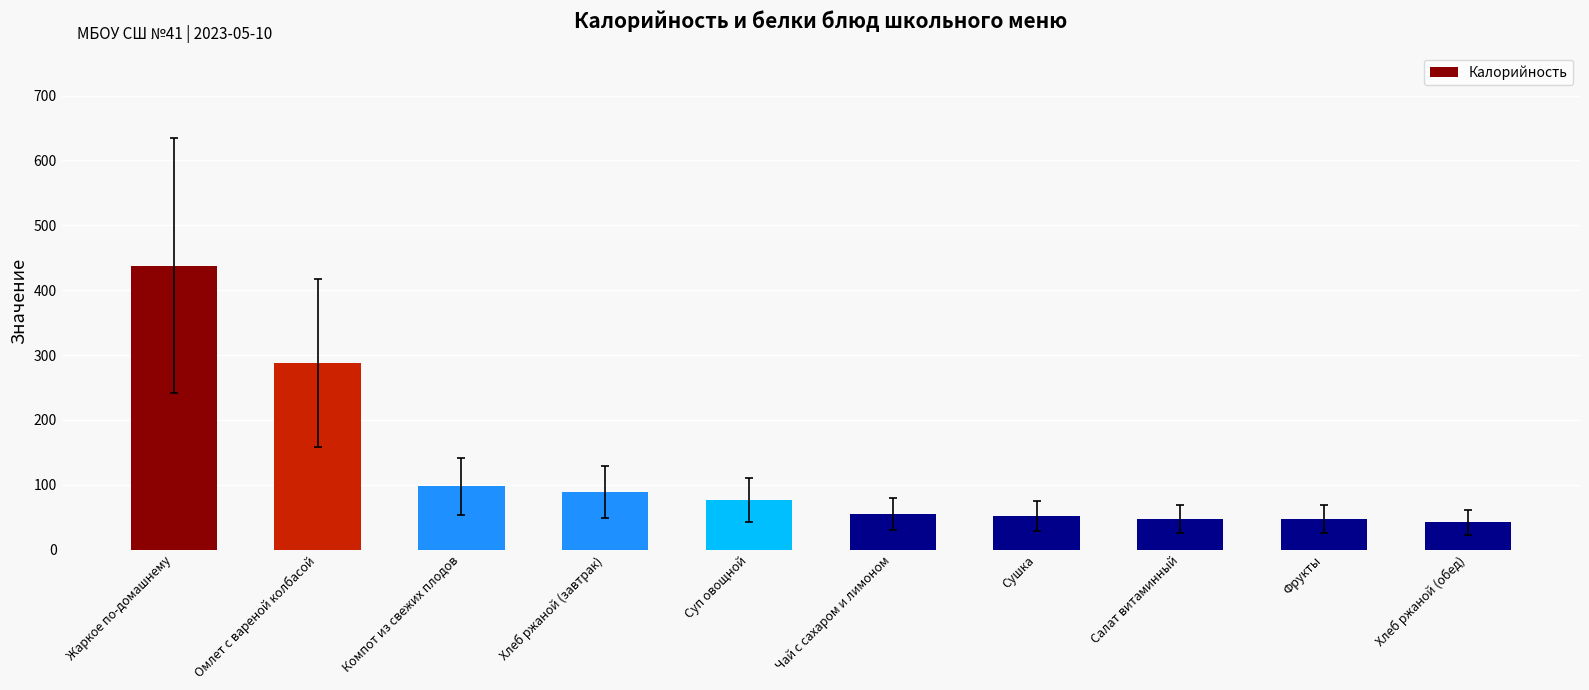

Does the chart contain stacked bars?

No